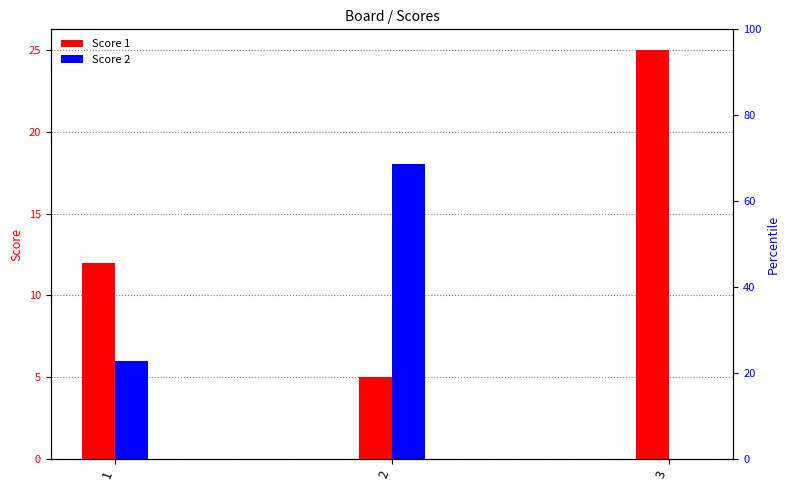

What is the value of the Score 2 bar at the 1st from the left?

6